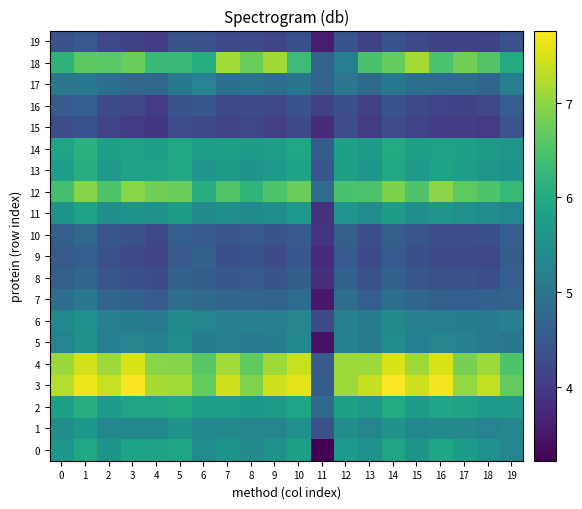

How many distinct data groups are displayed?

20